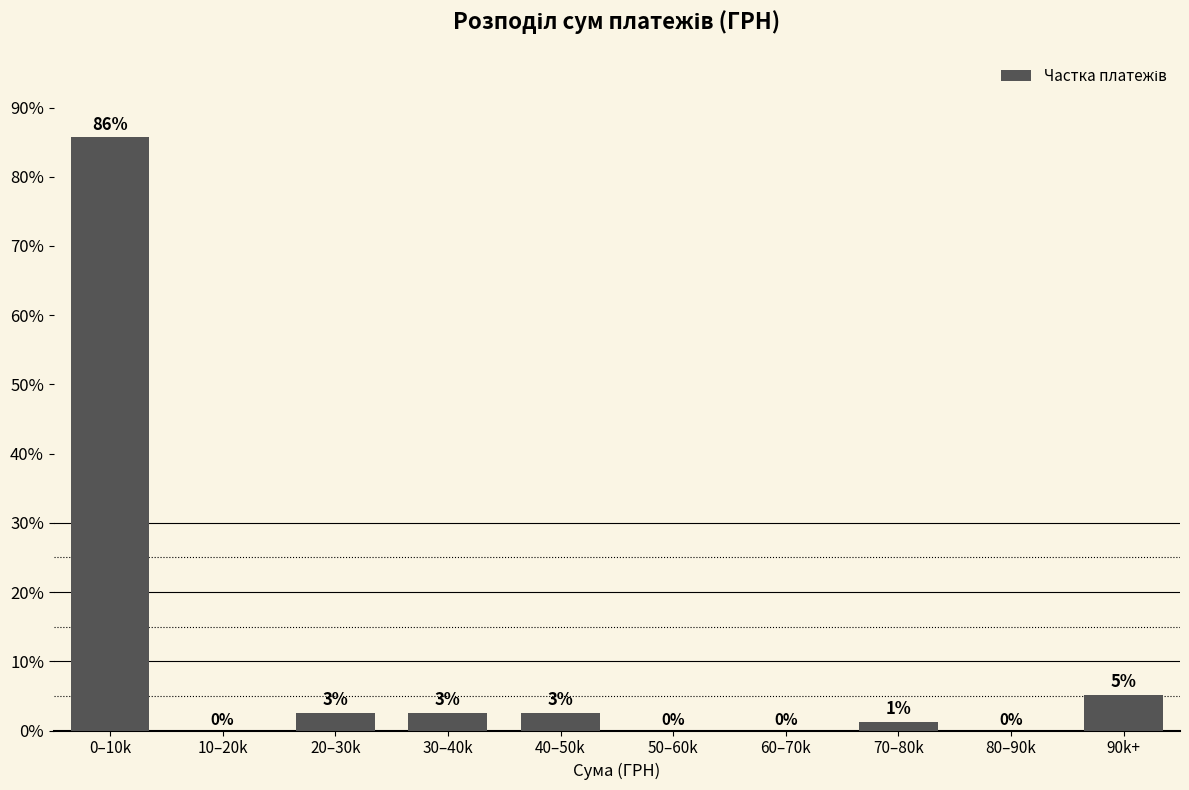

Which has a higher value, 70–80k or 50–60k?

70–80k